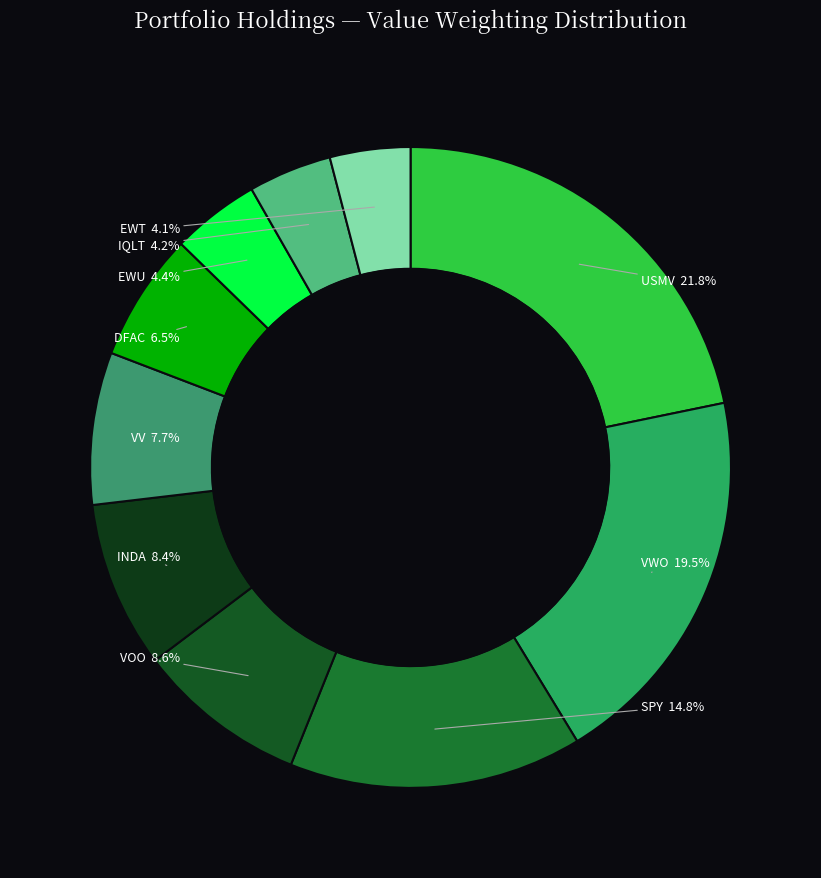

How many slices are in this pie chart?

10